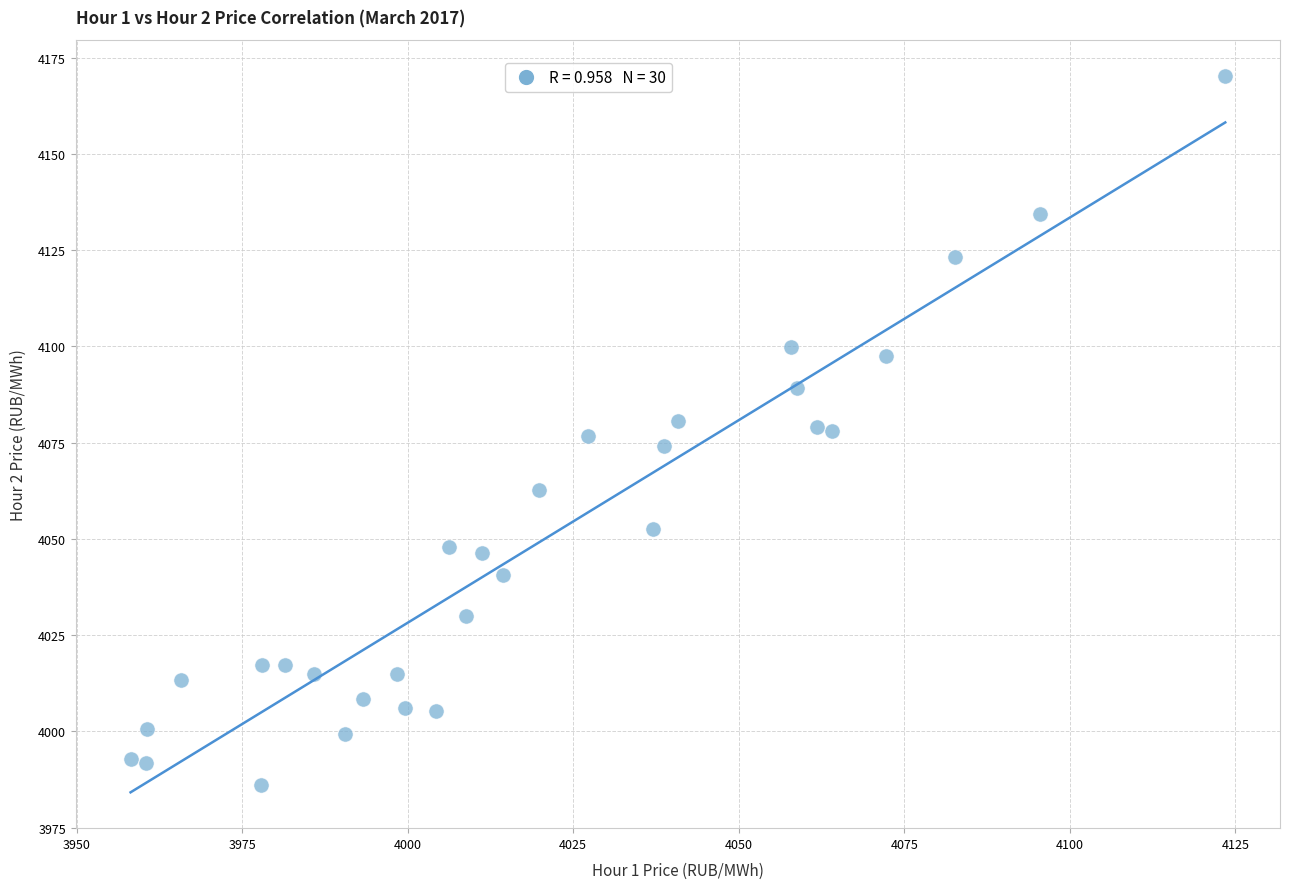

What is the range of X values (max minus min)?

165.3